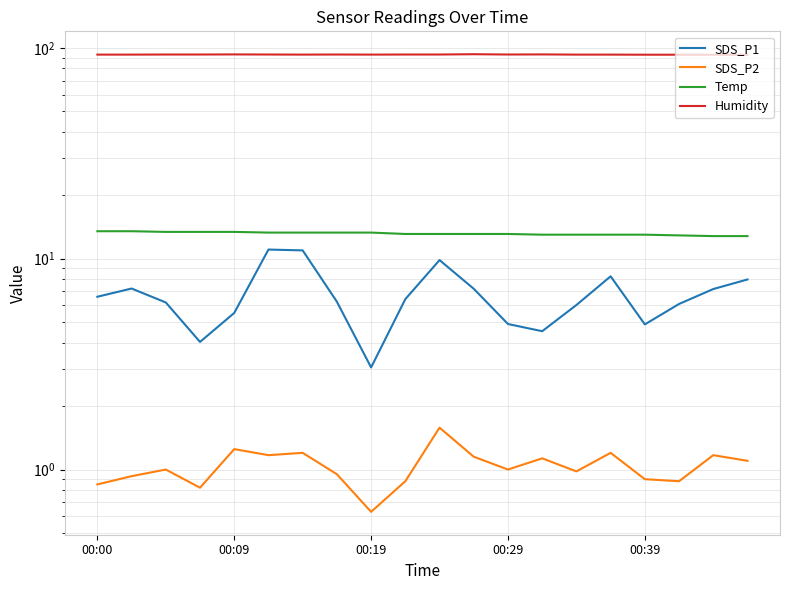

What is the sum of the Humidity values at 17 and 12?

185.8